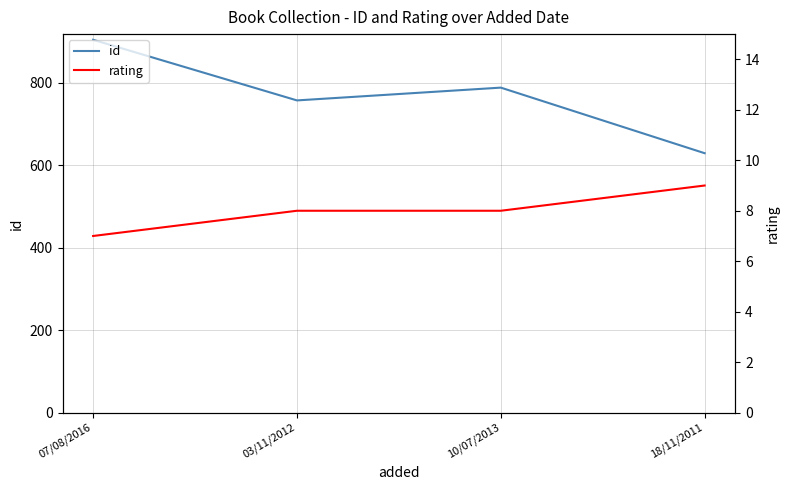

What is the approximate value of rating at 03/11/2012?

8